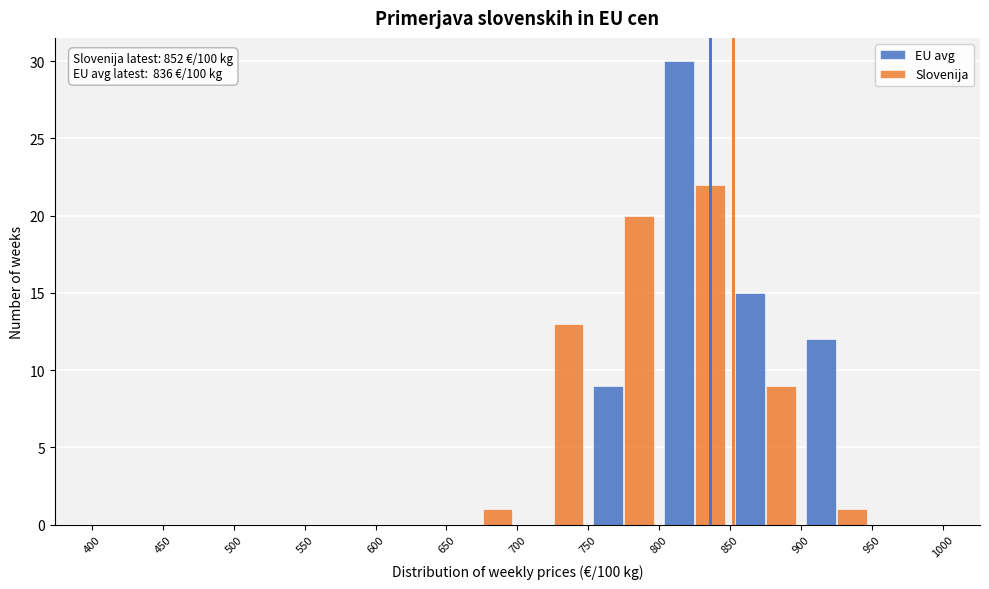

In the EU avg series, which range on the x-axis has the tallest bar?

800 to 850